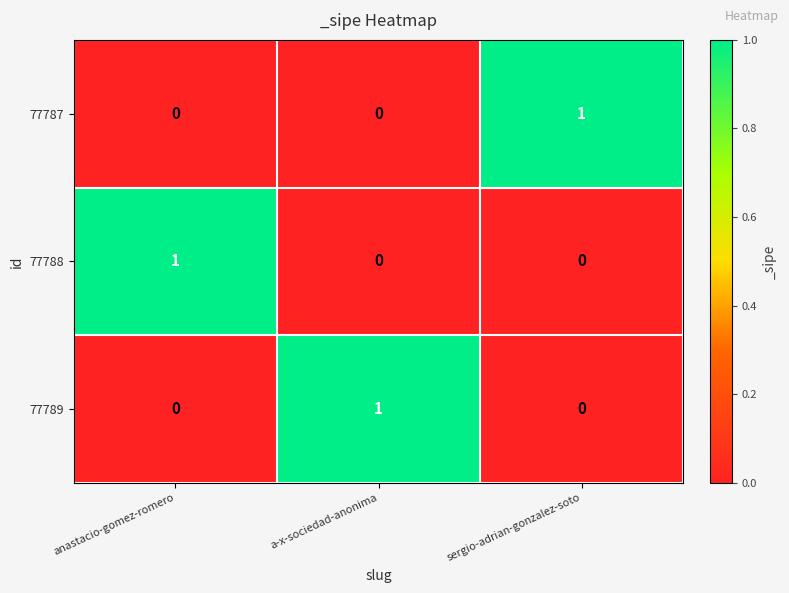

What is the difference between the highest and lowest values at a-x-sociedad-anonima?

1